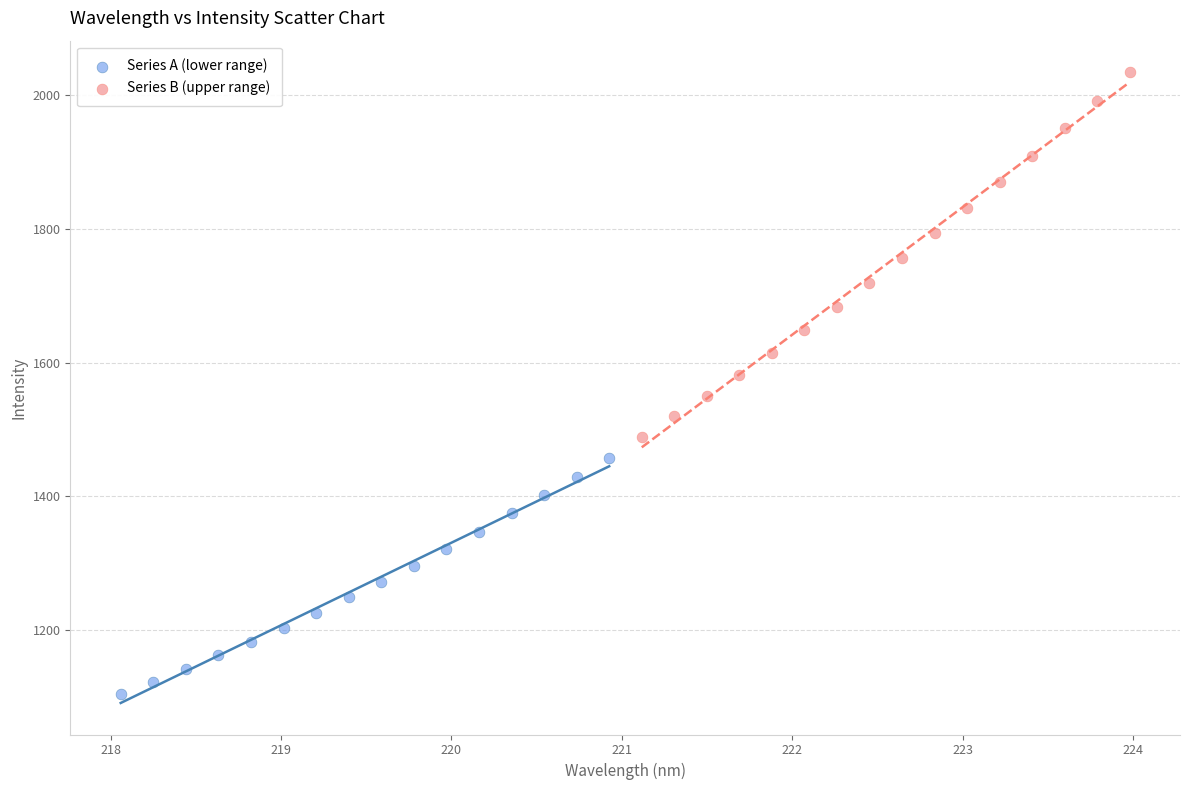

Which series has the widest spread of Y values?

Series B (upper range)